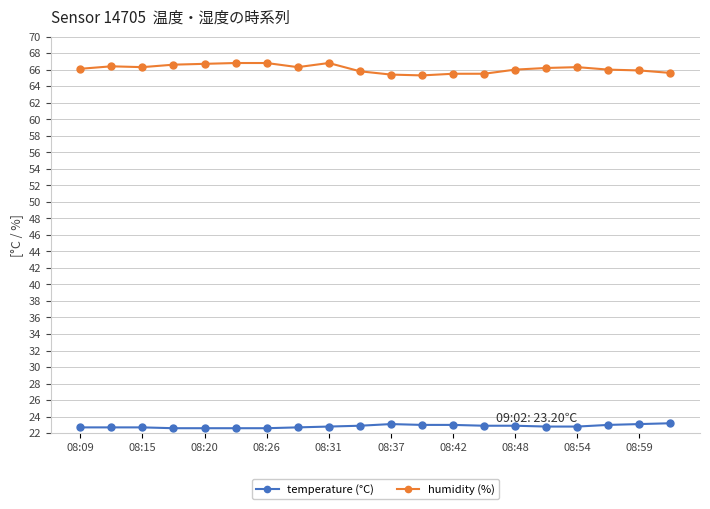

Which series has the largest total across all categories?

humidity (%)